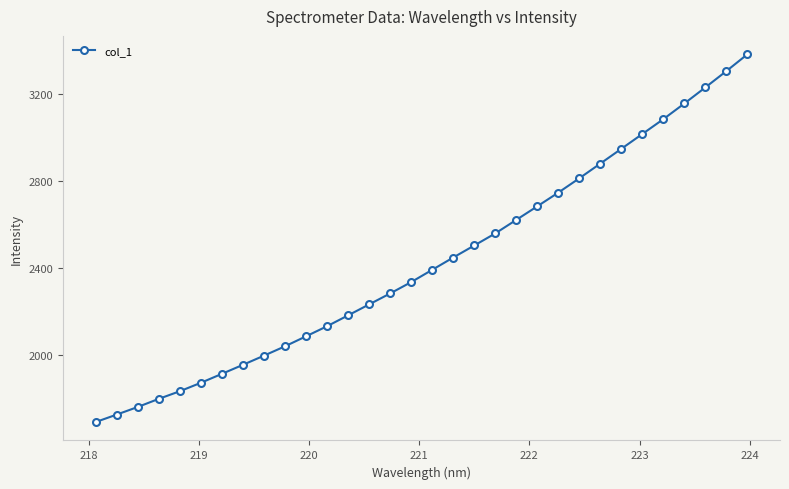

What is the difference between the maximum and minimum values?

1688.4